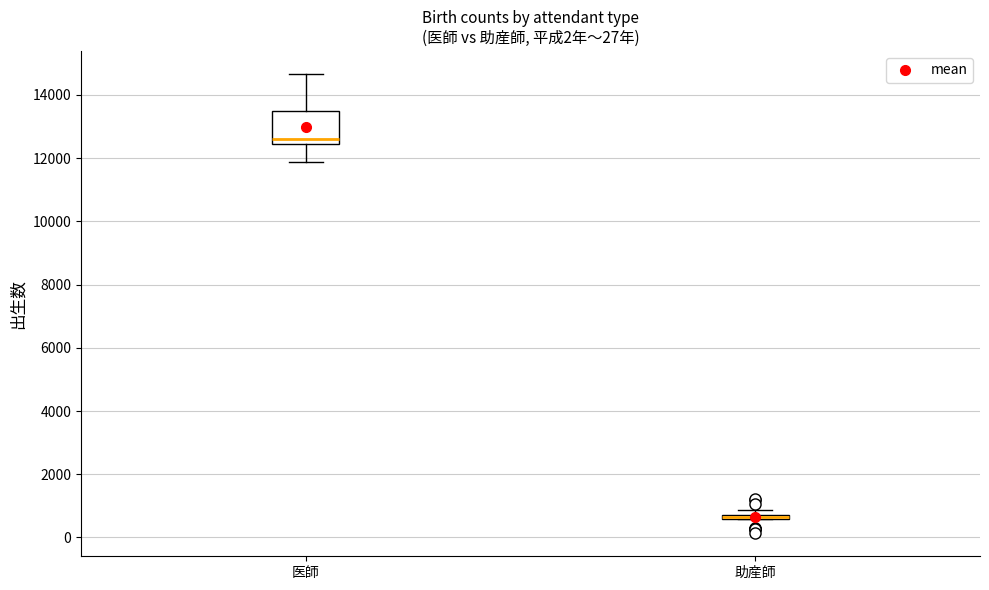

Where is the upper edge of the box for 助産師 on the y-axis? The values are not printed on the chart, so give them approximately, as read against the axis.

800